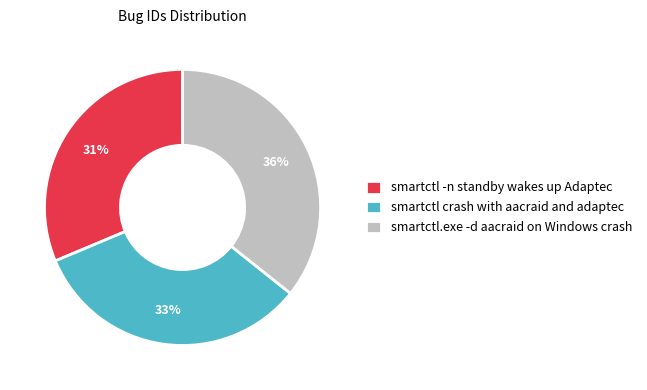

Which has a higher value, smartctl.exe -d aacraid on Windows crash or smartctl crash with aacraid and adaptec?

smartctl.exe -d aacraid on Windows crash